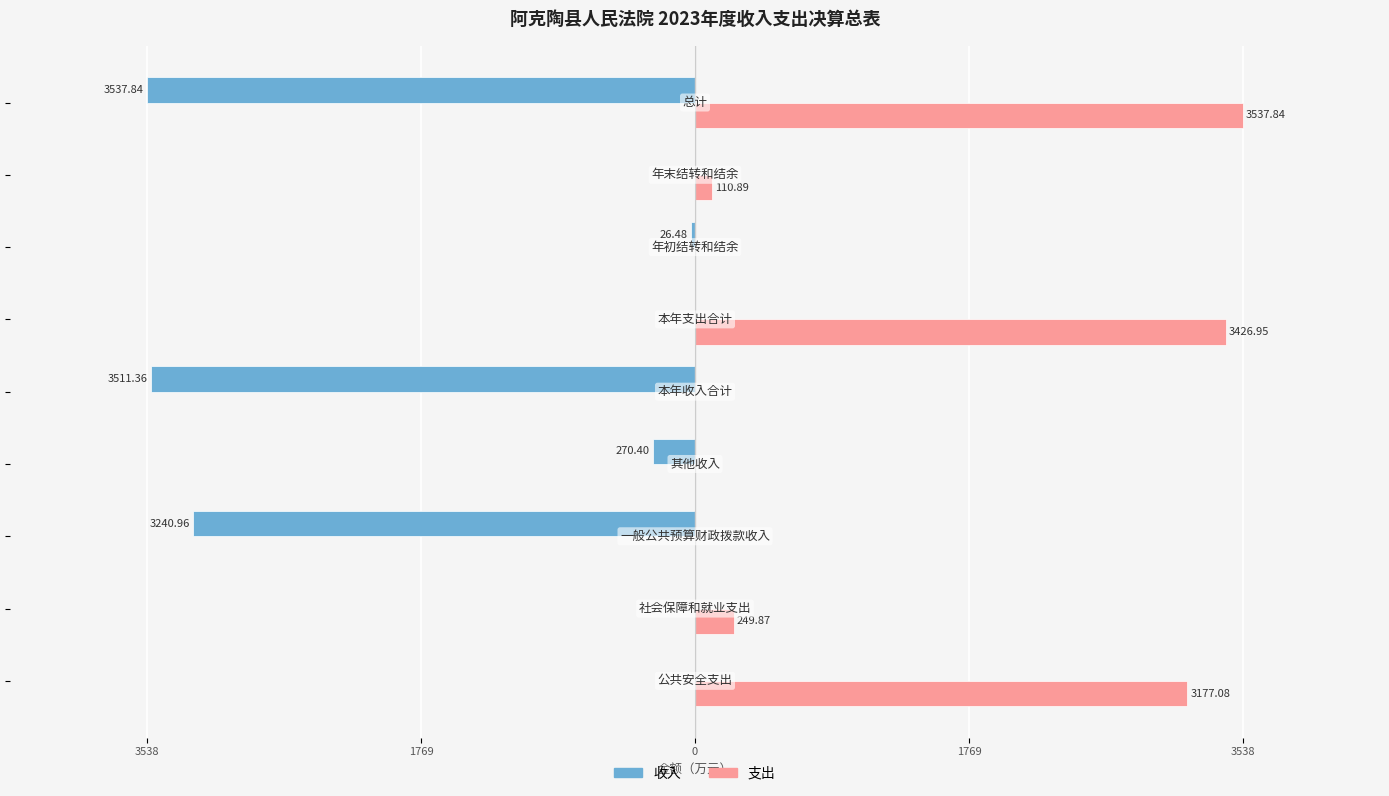

What are all the series names shown in the legend?

收入, 支出